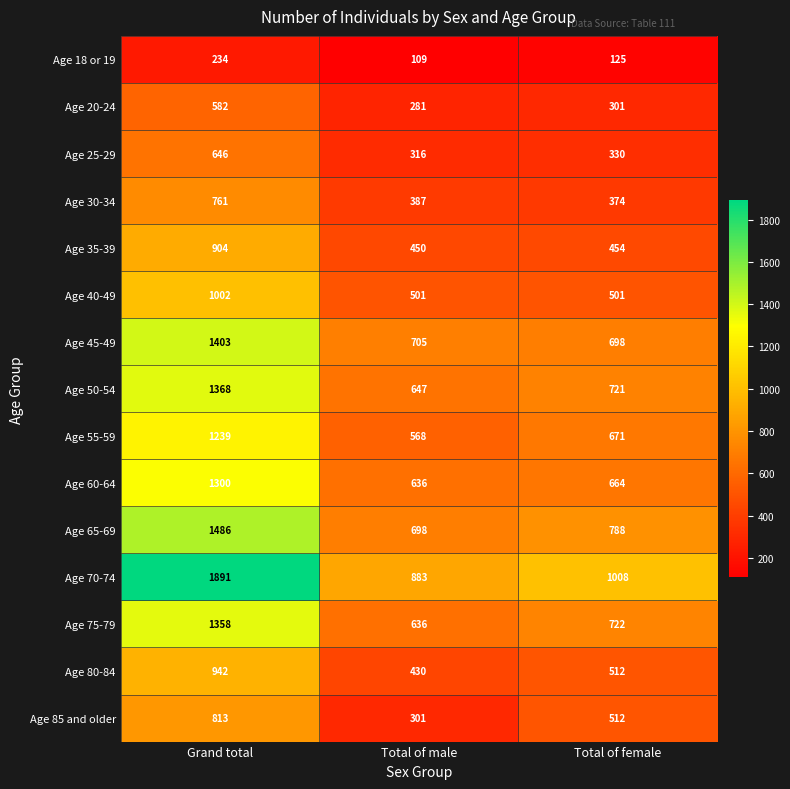

How many series are shown in this chart?

15